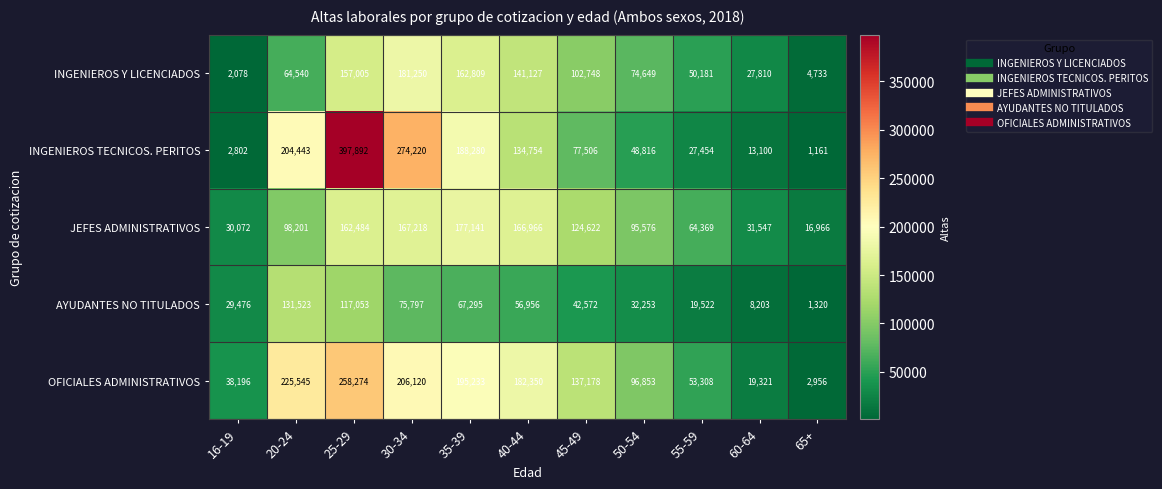

At how many categories does at least one series exceed 220673?

3